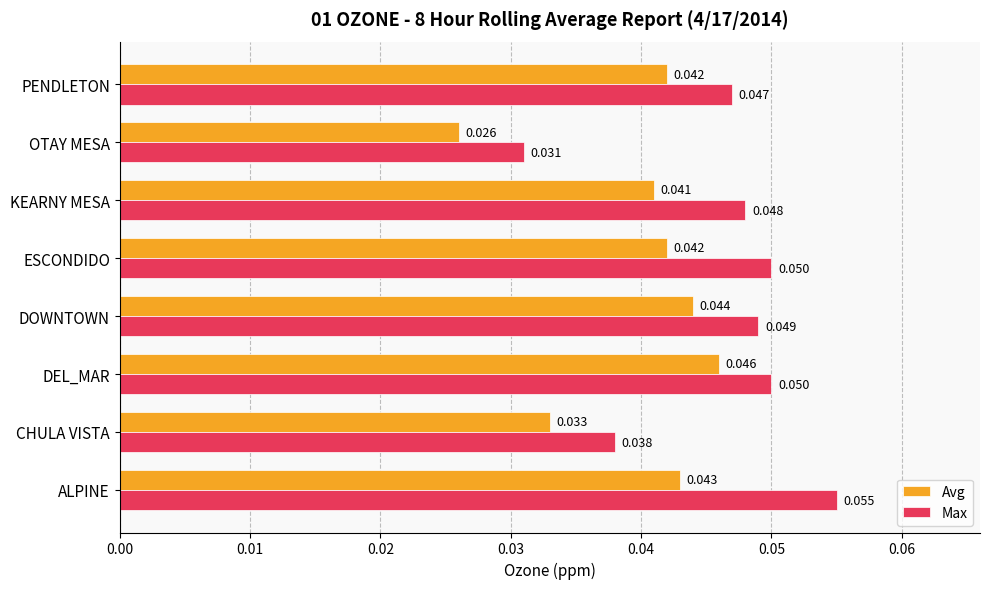

At how many categories does at least one series exceed 0?

8